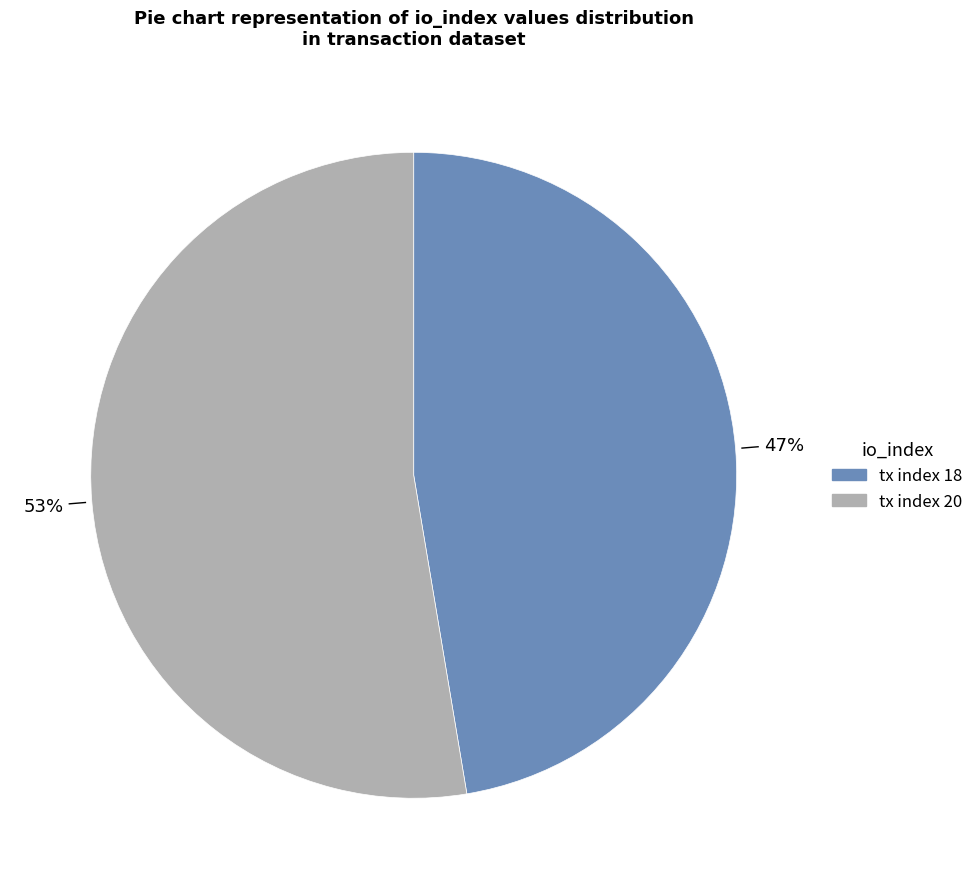

How many slices are in this pie chart?

2